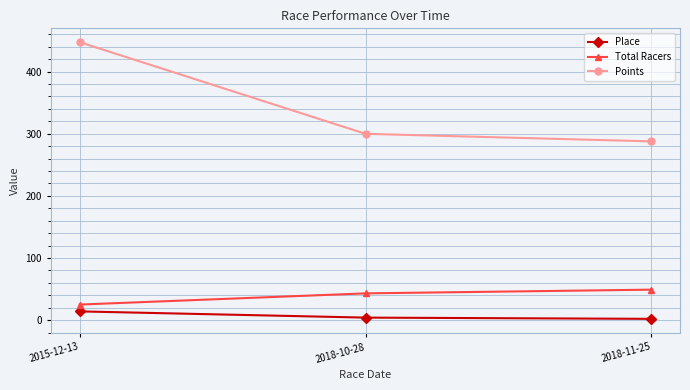

Is it true that Points equals 299.8 at 2018-10-28?

True